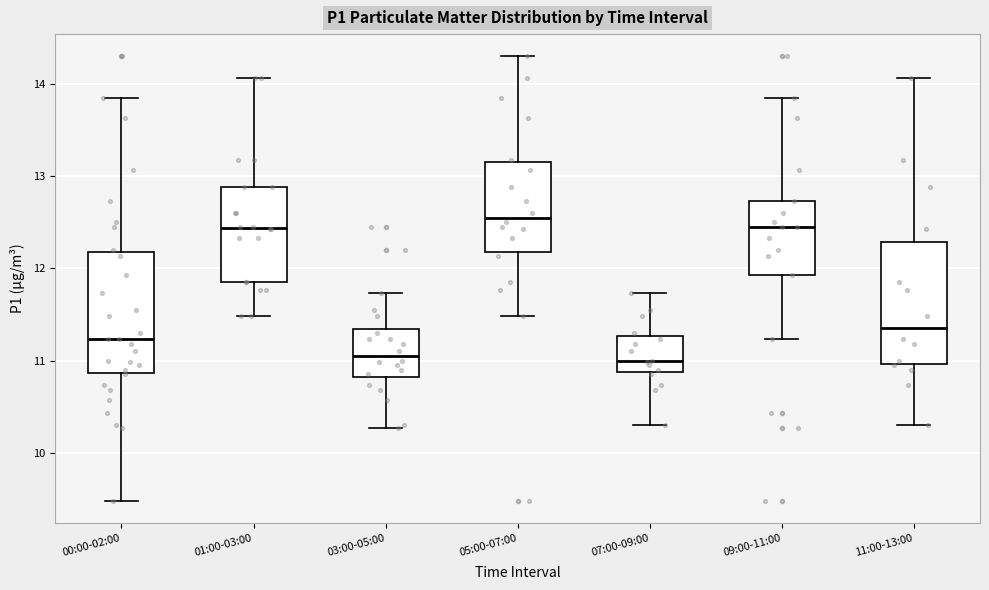

Reading left to right, read every box against the y-axis: the position of its median line, the range the box covers, and the ends of its whiskers. The values are not printed on the chart, so give them approximately, as read against the axis.

00:00-02:00: median 11.2, box 10.9 to 12.2, whiskers 9.5 to 13.9
01:00-03:00: median 12.4, box 11.9 to 12.9, whiskers 11.5 to 14.1
03:00-05:00: median 11.1, box 10.8 to 11.3, whiskers 10.3 to 11.7
05:00-07:00: median 12.6, box 12.2 to 13.2, whiskers 11.5 to 14.3
07:00-09:00: median 11.0, box 10.9 to 11.3, whiskers 10.3 to 11.7
09:00-11:00: median 12.5, box 11.9 to 12.7, whiskers 11.2 to 13.9
11:00-13:00: median 11.4, box 11.0 to 12.3, whiskers 10.3 to 14.1